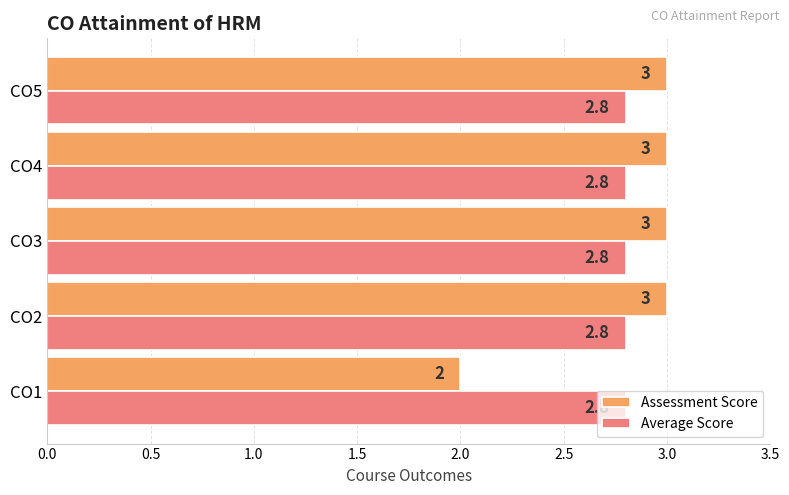

Which series has the widest spread of values?

Assessment Score